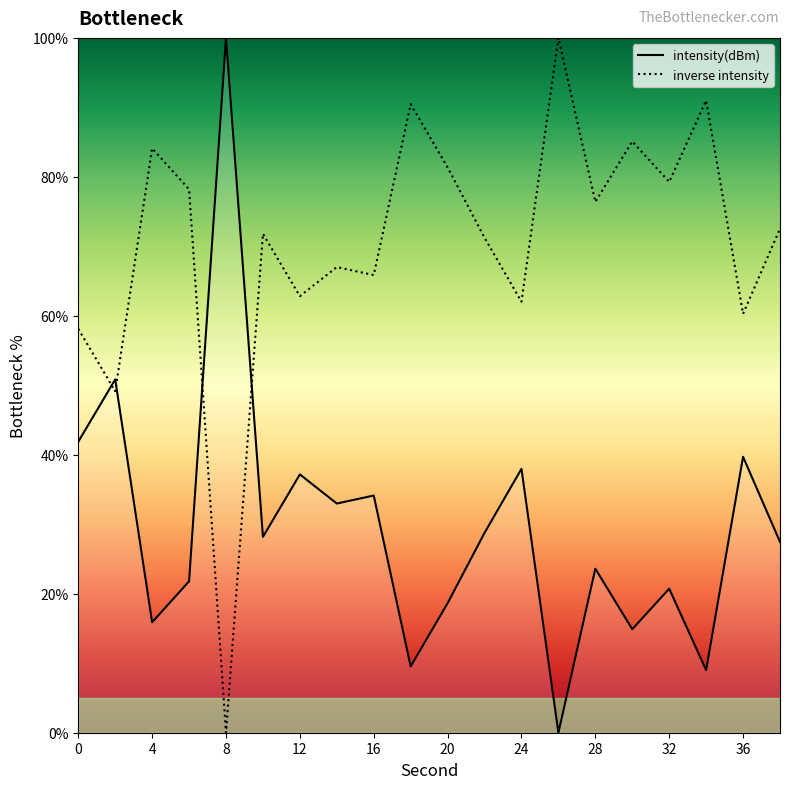

What is the average value of the intensity(dBm) series?

29.7